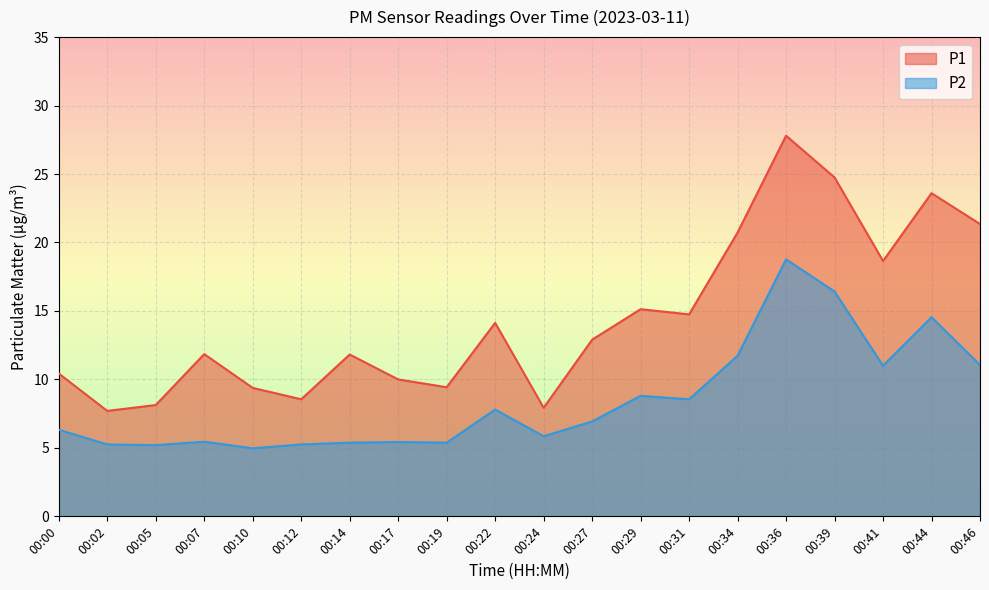

What is the smallest value displayed?

5.0